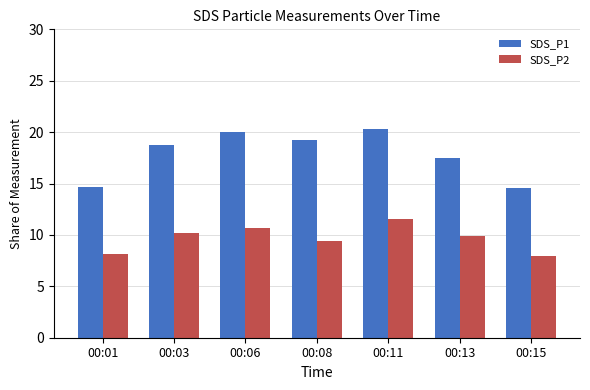

Which series has the largest range (max minus min)?

SDS_P1